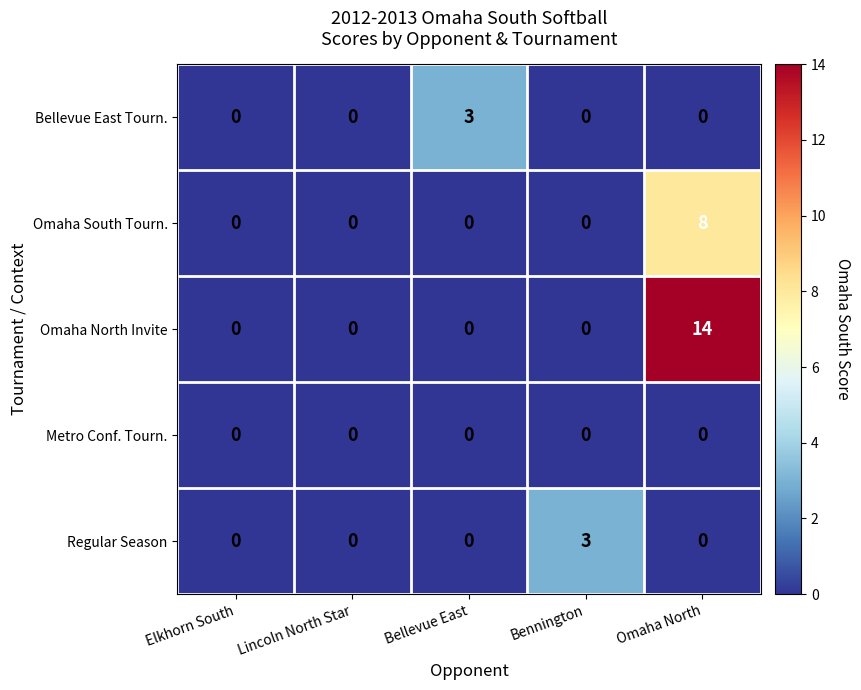

What is the sum of all Bellevue East Tourn. values?

3